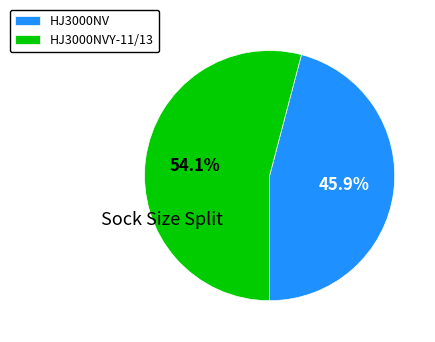

What percentage is the HJ3000NVY-11/13 slice, to the nearest percent?

54%